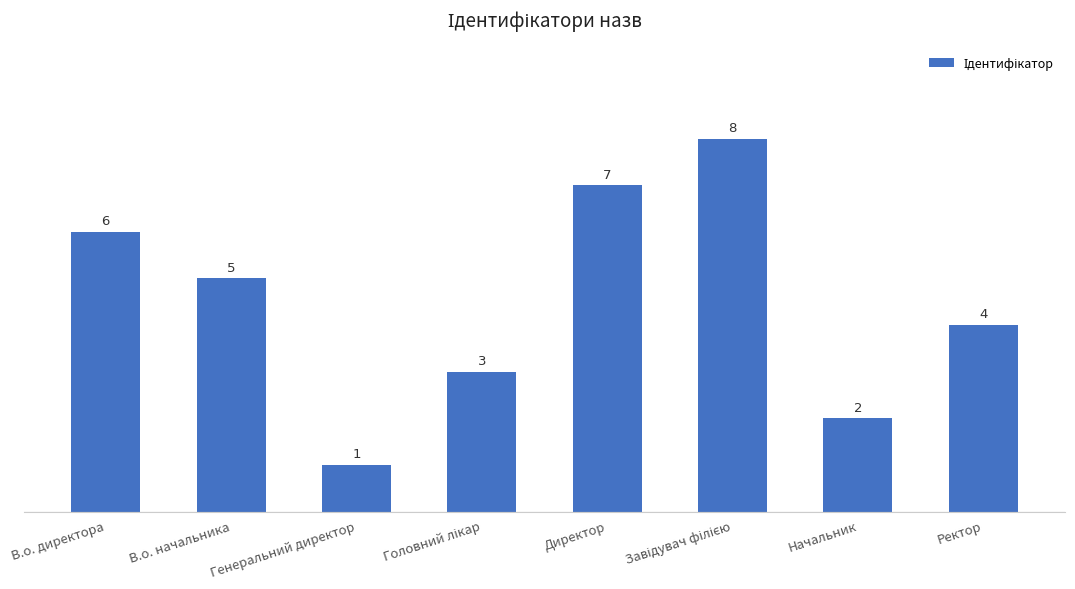

What is the ratio of the value at Начальник to the value at Ректор?

0.5